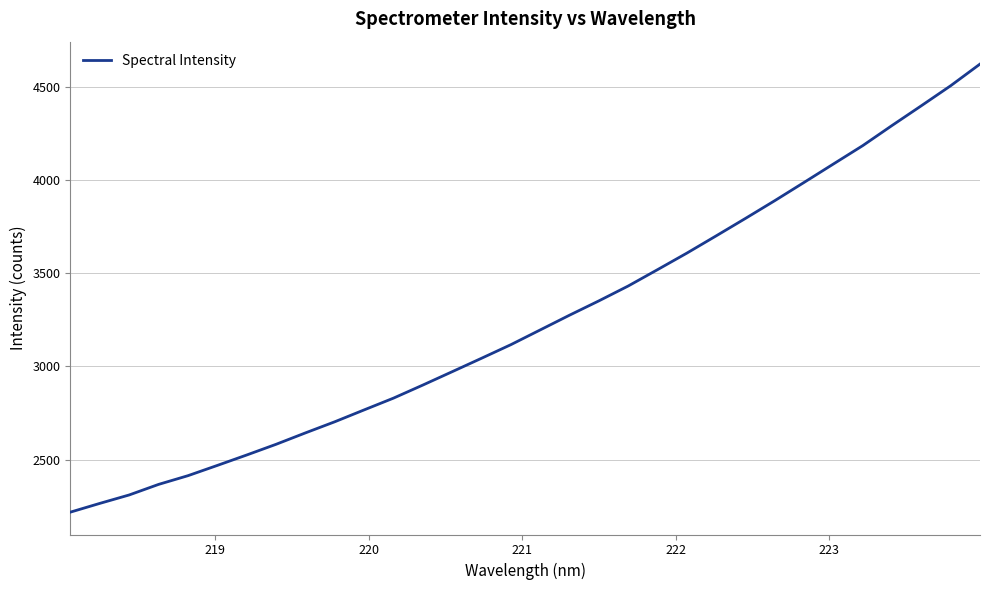

Does the chart display data point markers on the line(s)?

No